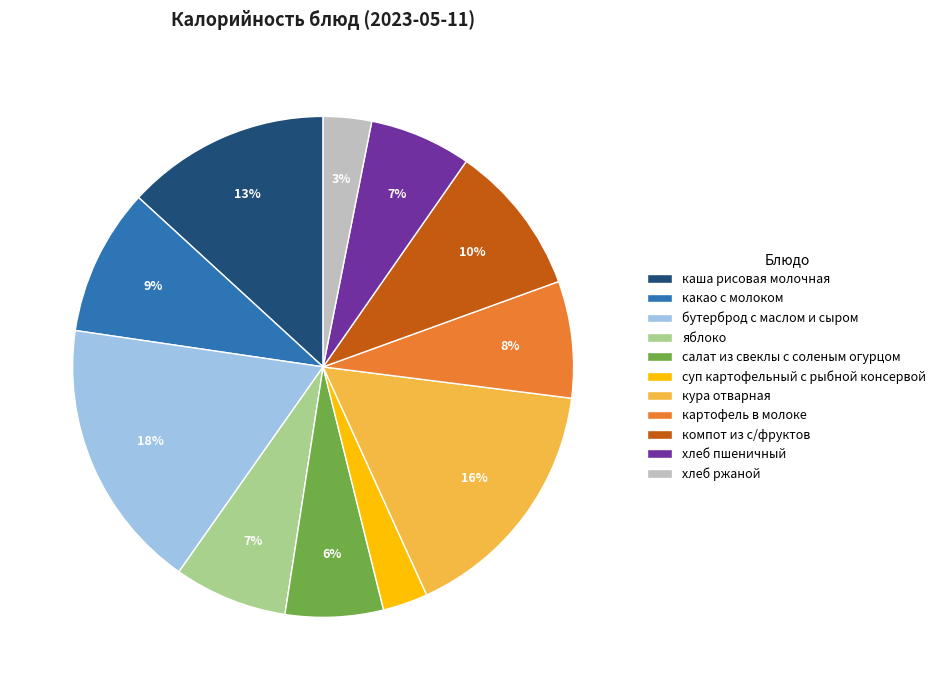

To the nearest percent, what percentage of the pie is бутерброд с маслом и сыром?

18%